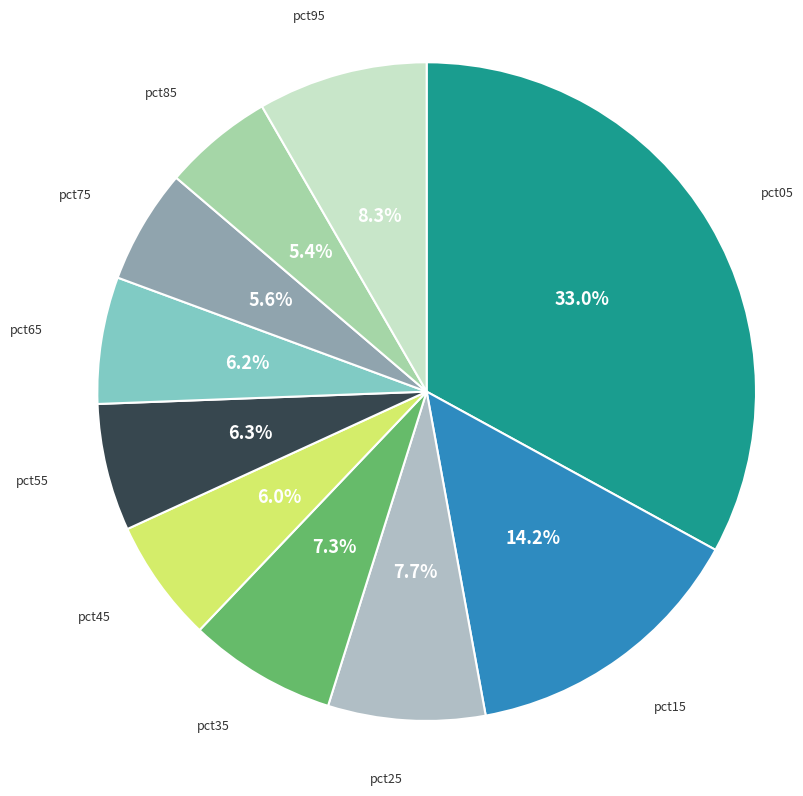

How many segments does this pie chart have?

10